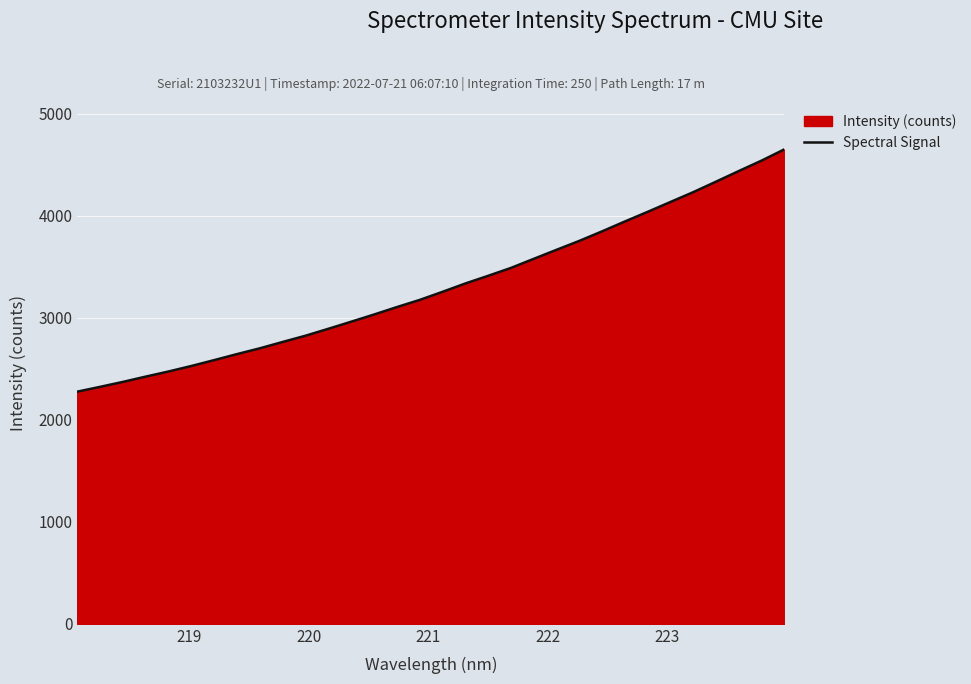

What is the difference between the maximum and minimum values?

2375.8